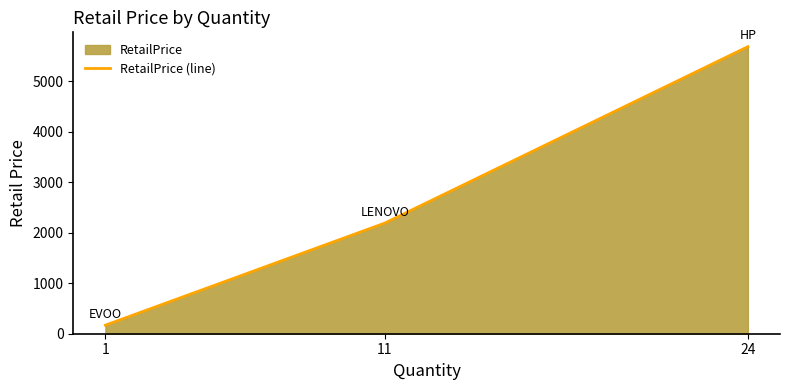

What is the minimum value shown in the chart?

169.0